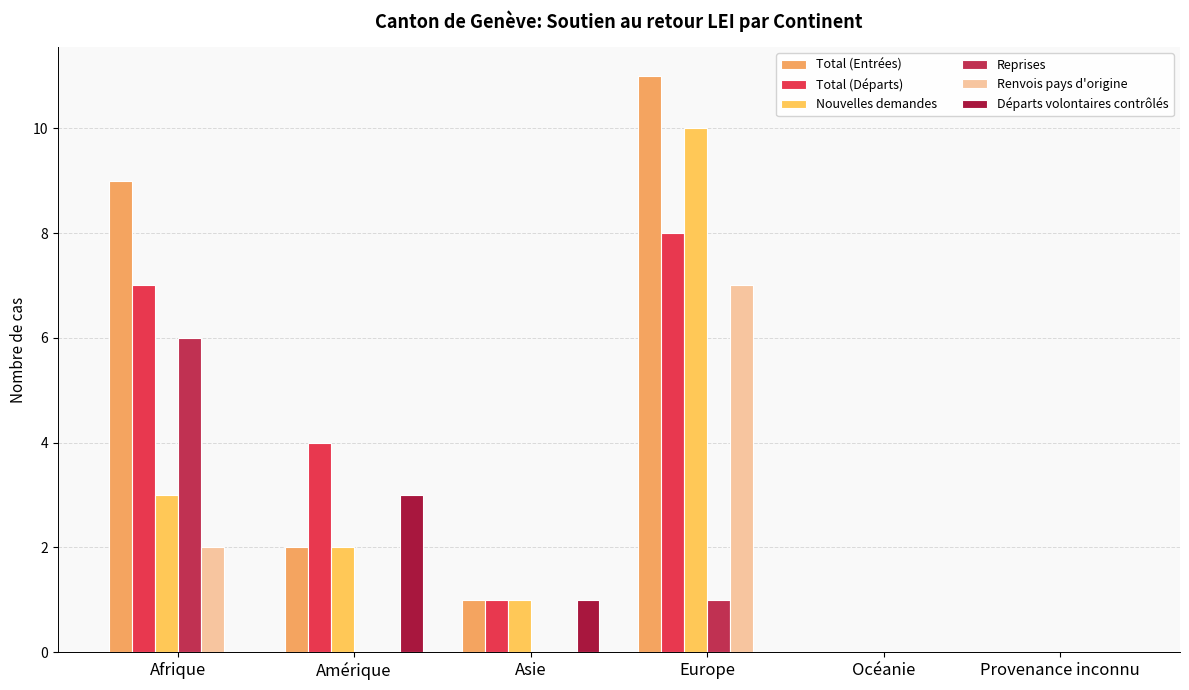

What is the sum of all Renvois pays d'origine values?

9